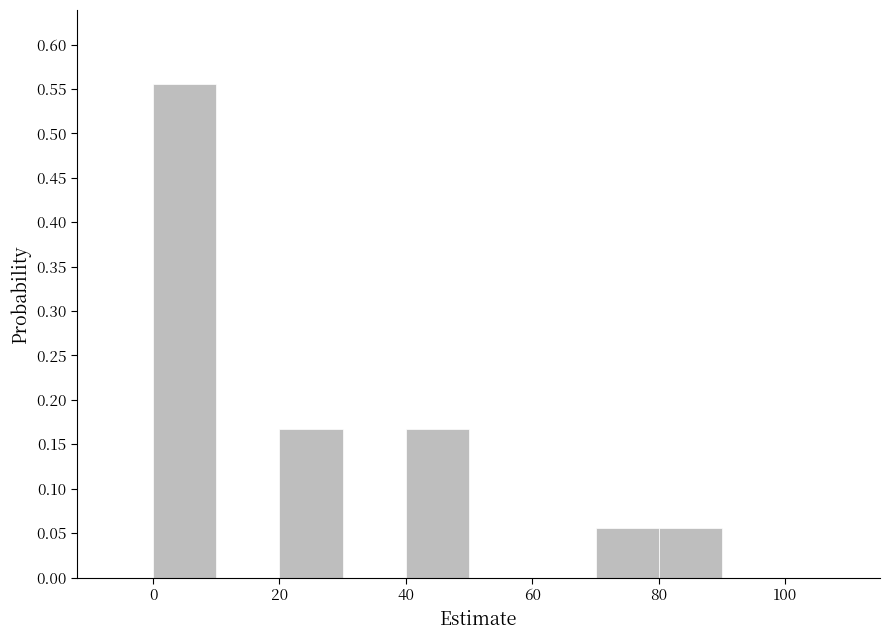

How tall is the bar that spans 20 to 30 on the x-axis? The values are not printed on the chart, so give them approximately, as read against the axis.

0.165